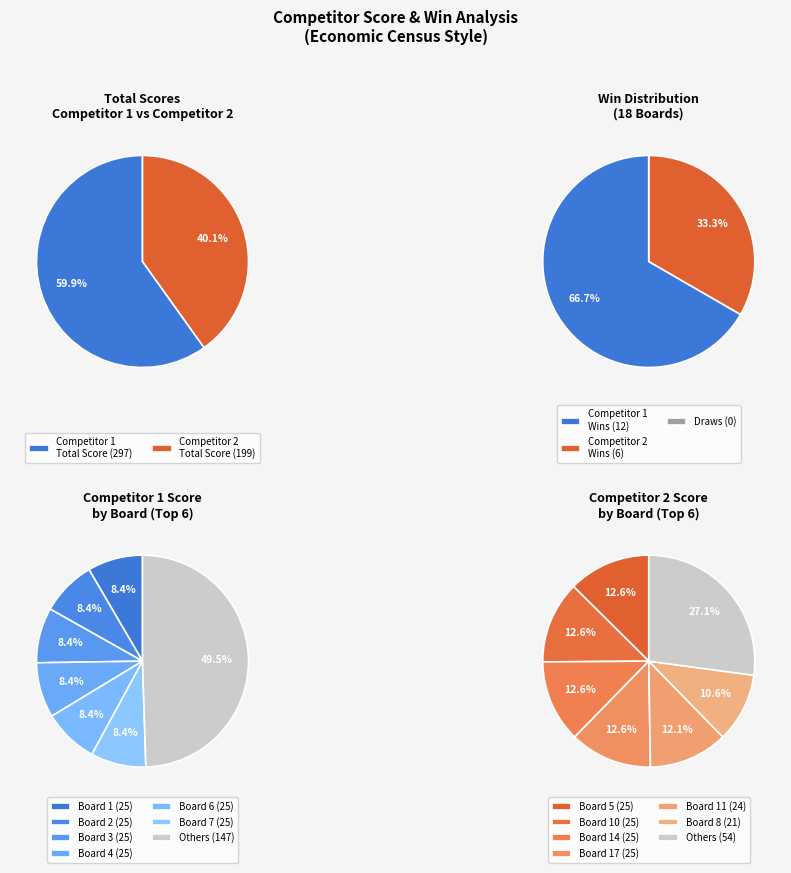

To the nearest percent, what percentage of the pie is 8?

11%